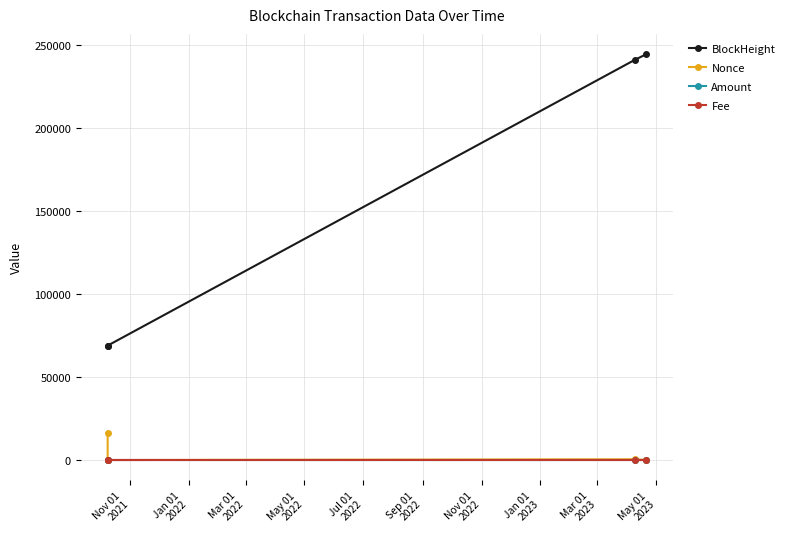

Which series has the largest range (max minus min)?

BlockHeight